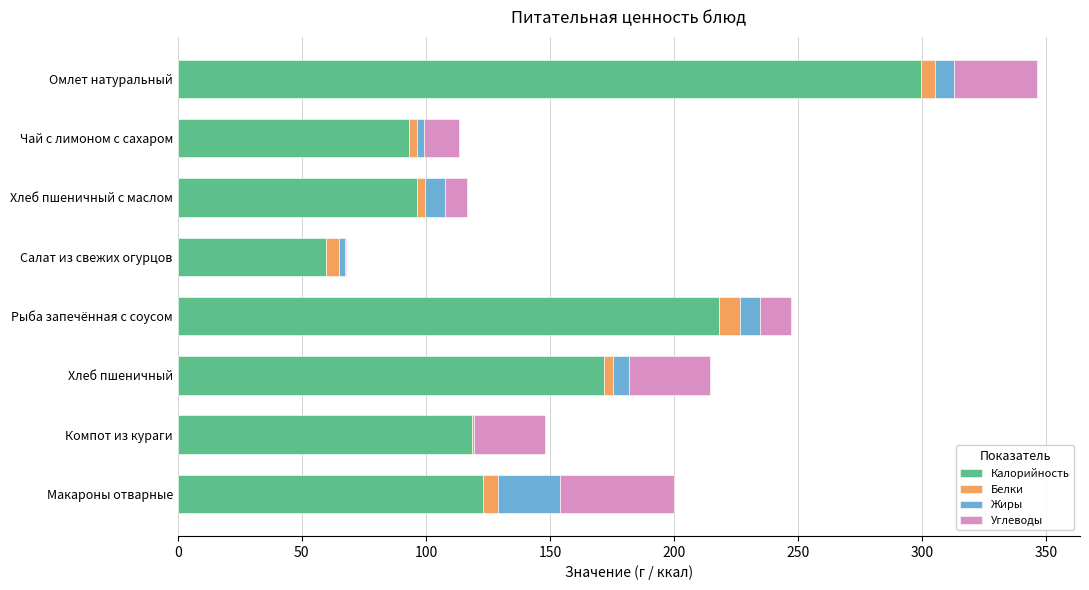

At which category is the sum across all series the highest?

Омлет натуральный